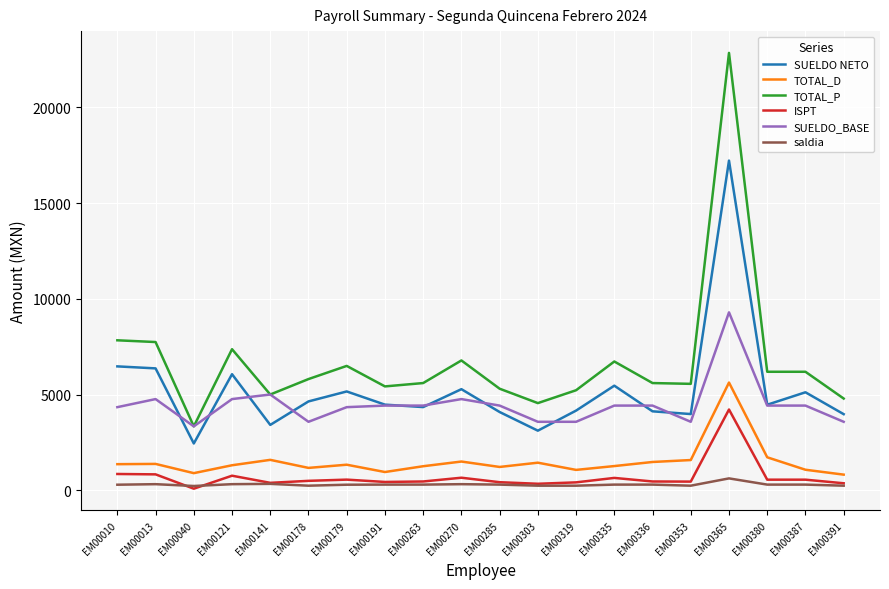

Count the number of categories in the chart.

20